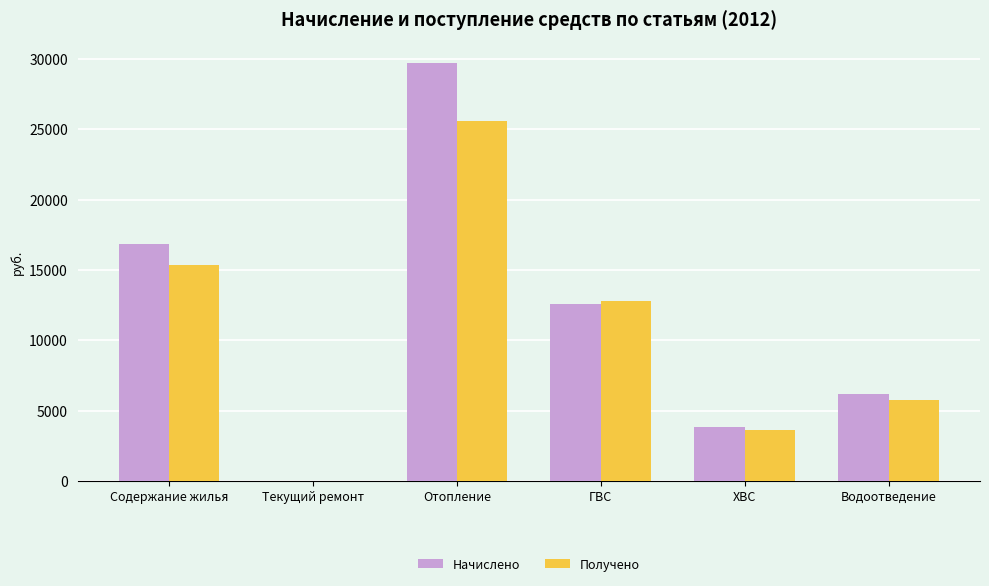

What is the maximum value for Получено?

25617.0